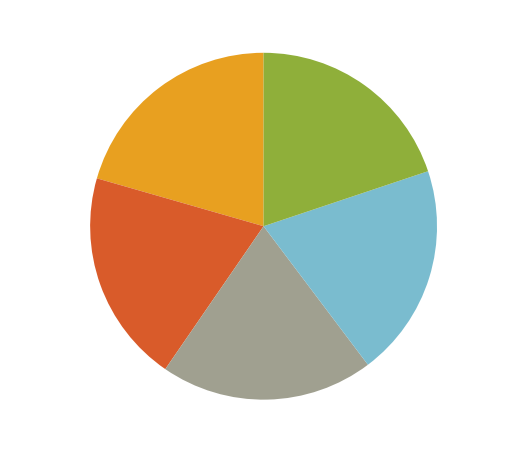

Count the number of slices in the pie.

5